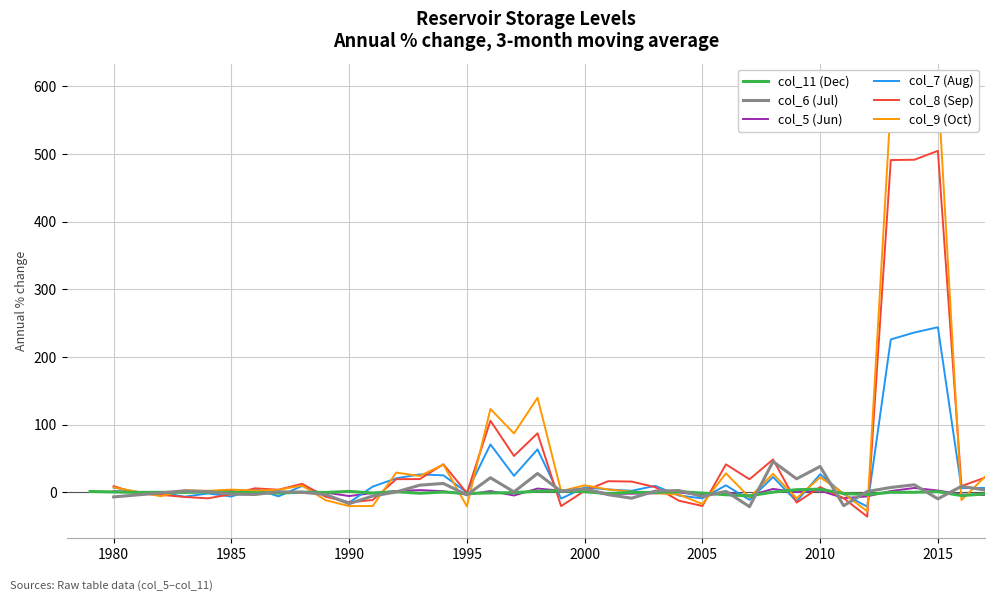

Count the number of data series in this chart.

6